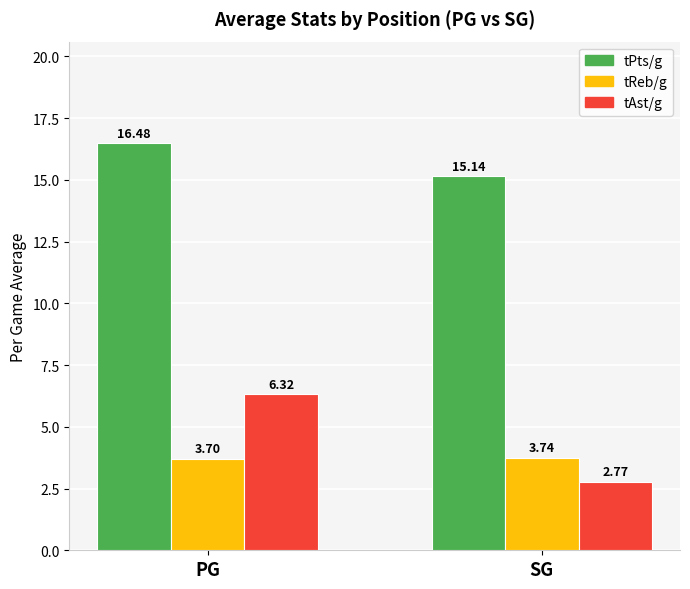

Where does the tPts/g series first go above 16?

PG